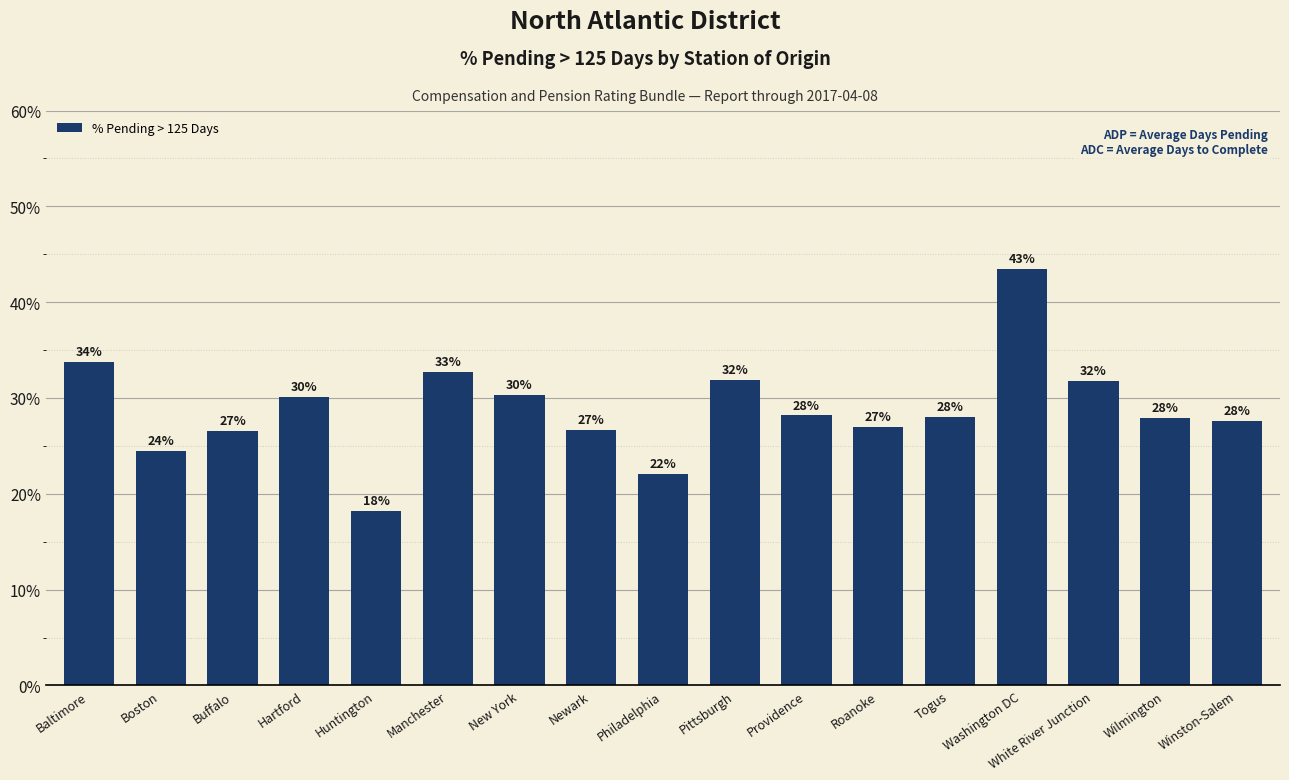

The value at White River Junction is 31.8. True or false?

True